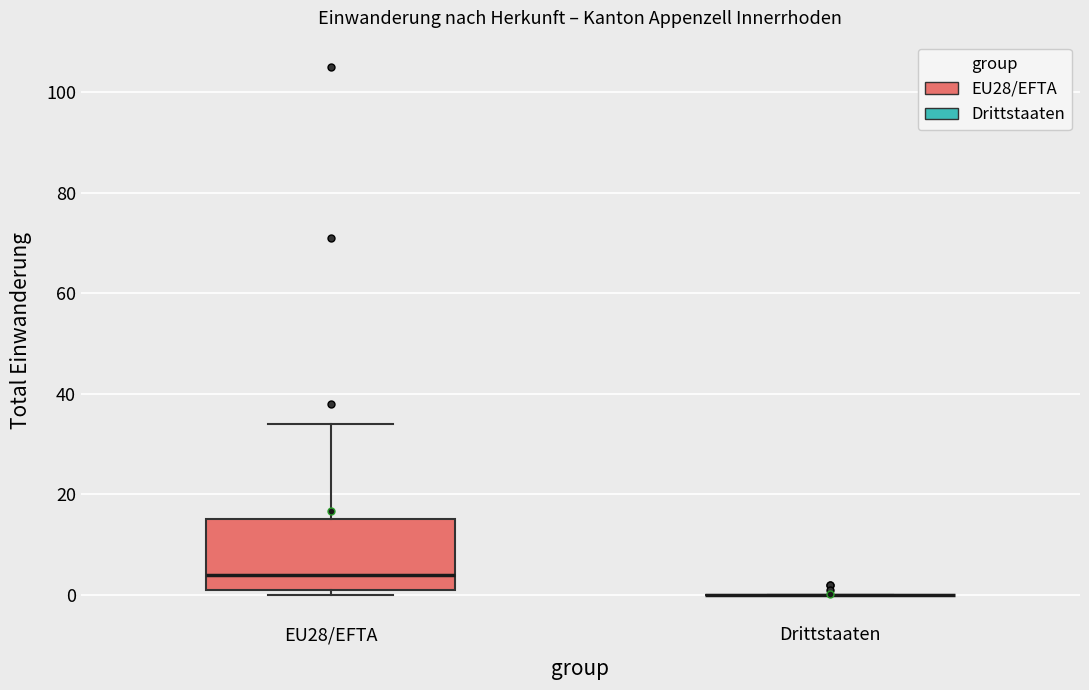

Reading left to right, read every box against the y-axis: the position of its median line, the range the box covers, and the ends of its whiskers. The values are not printed on the chart, so give them approximately, as read against the axis.

EU28/EFTA: median 4, box 2 to 16, whiskers 0 to 34
Drittstaaten: box collapsed to a line at 0, whiskers 0 to 0